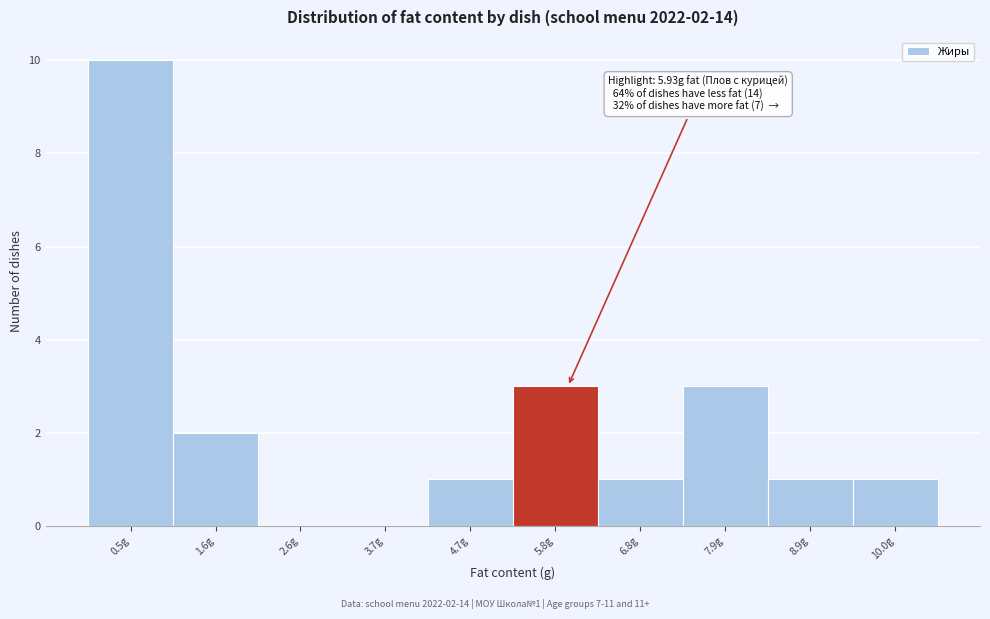

Over which range of the x-axis is the bar tallest?

0.00 to 1.05